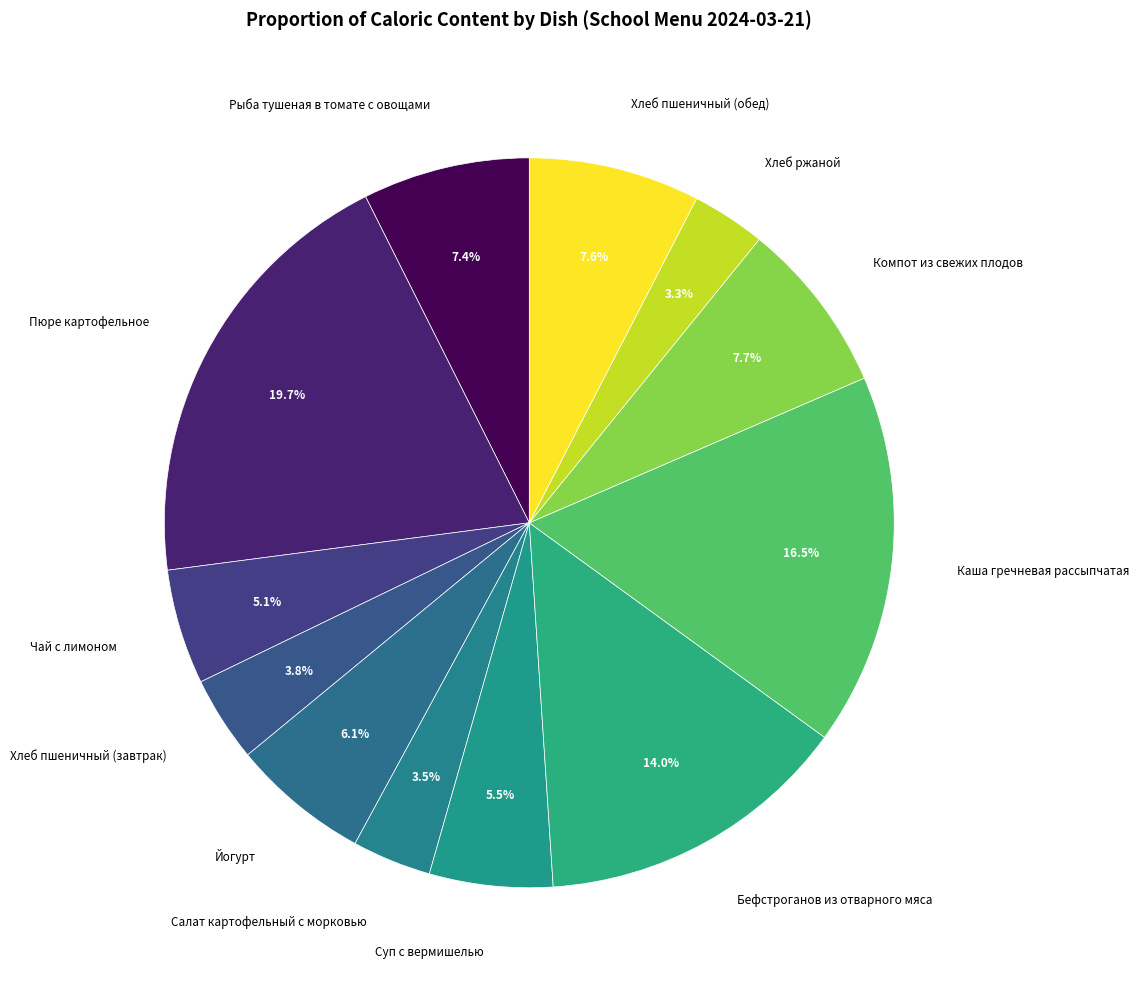

What is the ratio of the value at Чай с лимоном to the value at Хлеб пшеничный (обед)?

0.7